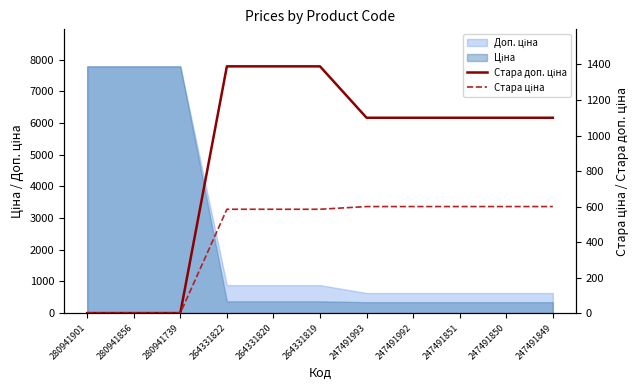

True or false: Стара доп. ціна and Стара ціна cross at least once.

False